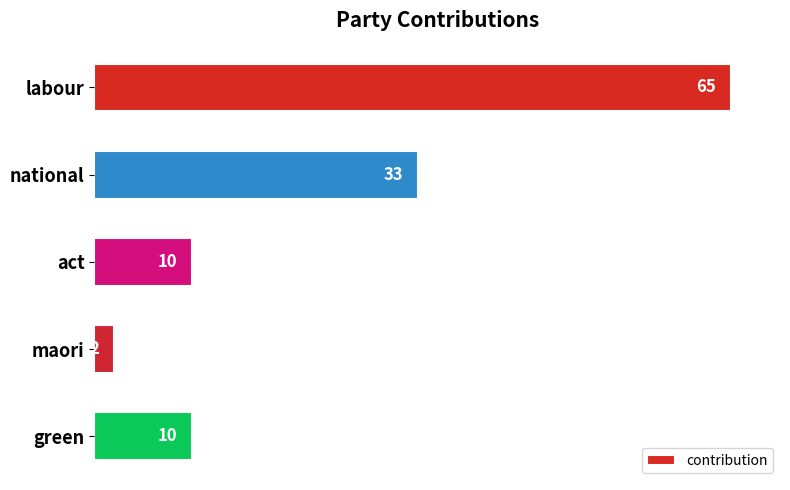

What is the sum of all values?

120